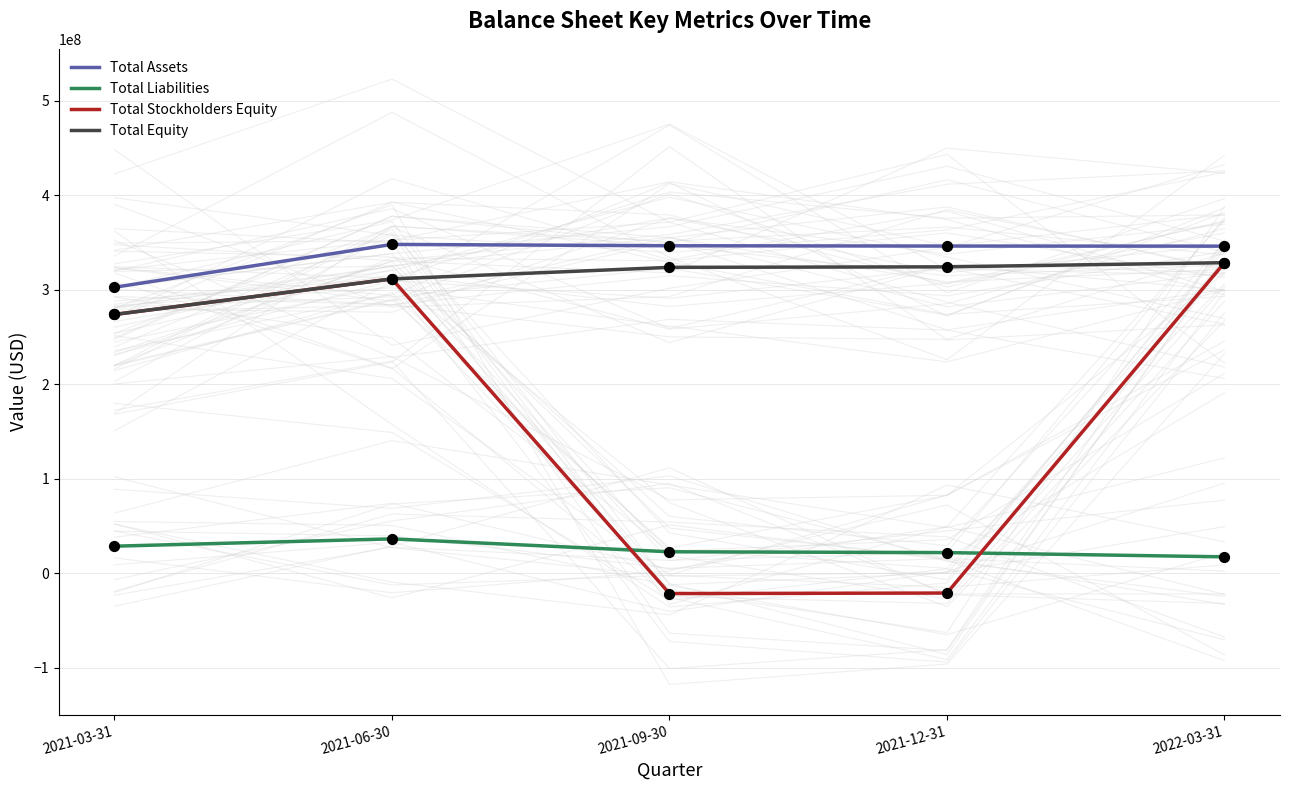

Which series reaches the minimum Y coordinate?

Total Stockholders Equity